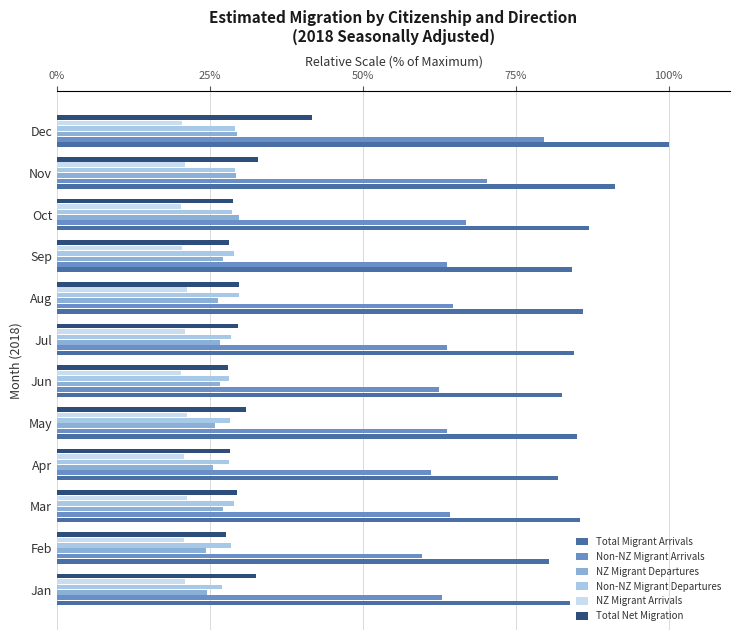

What is the lowest value of the Non-NZ Migrant Arrivals series?

59.7